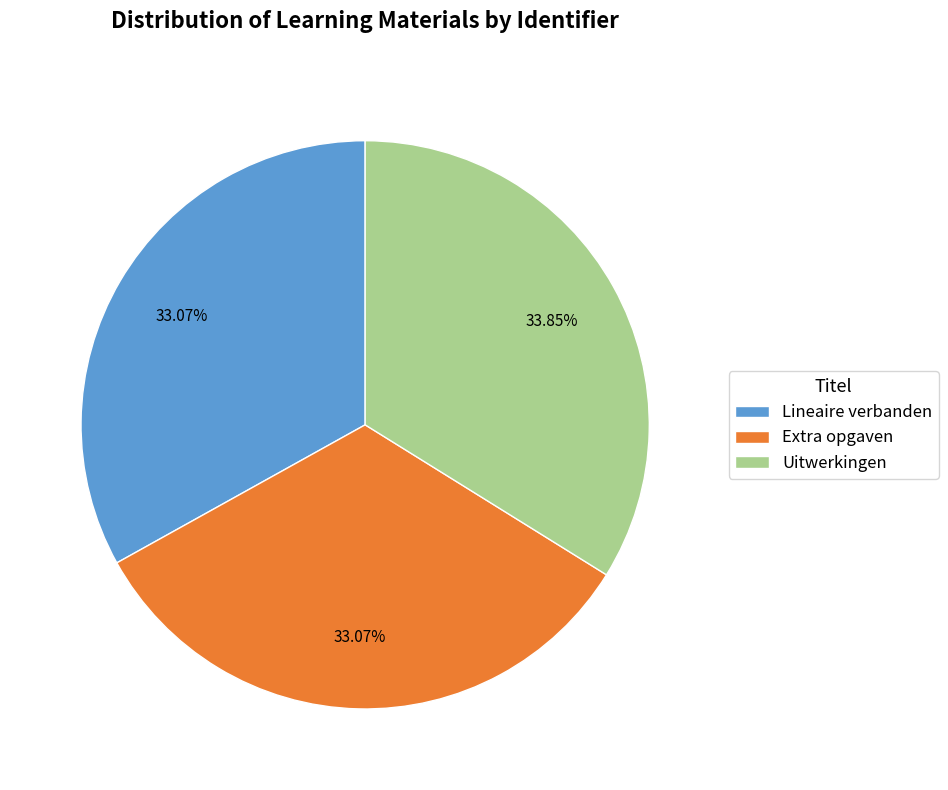

Which slice is the largest?

Uitwerkingen